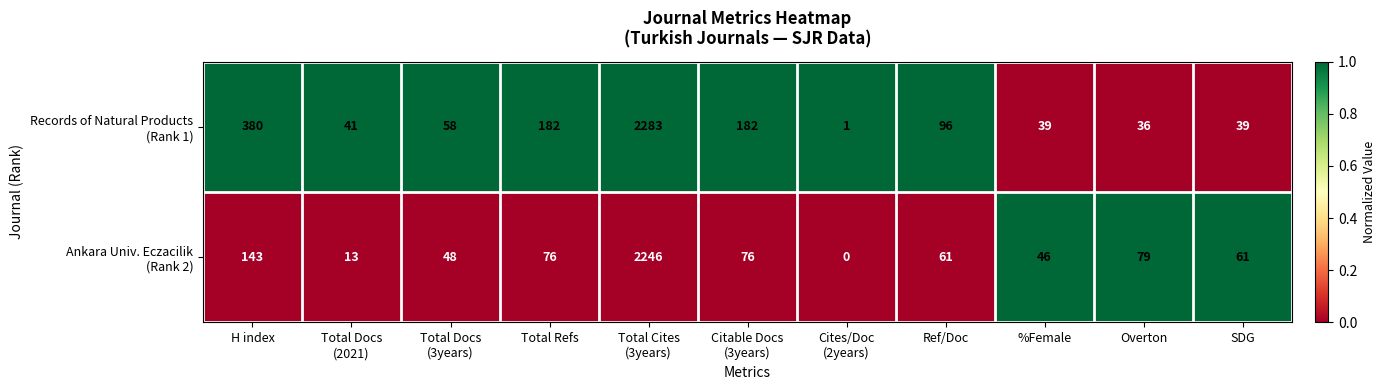

What is the difference between the highest and lowest values at H index?

237